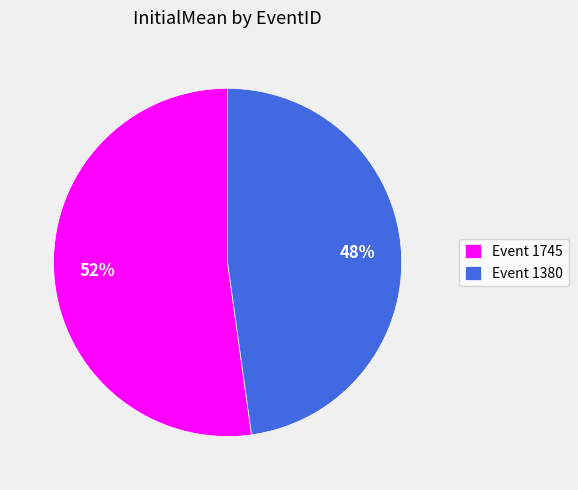

Which slice is the smallest?

Event 1380